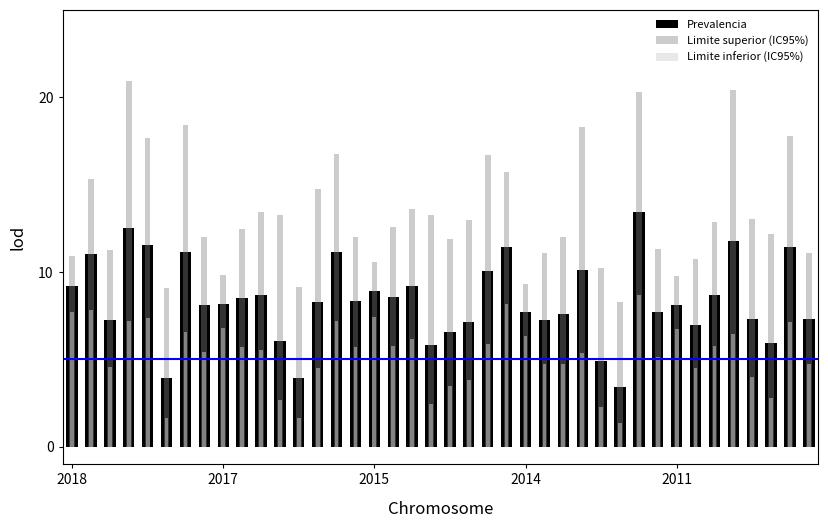

How many data points does each series have?

40